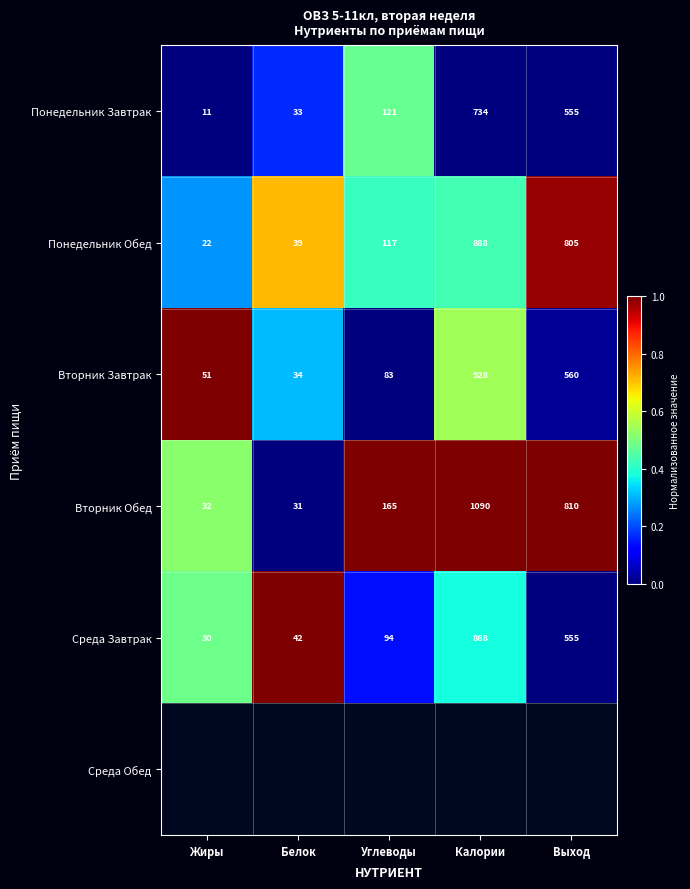

How many distinct data groups are displayed?

6